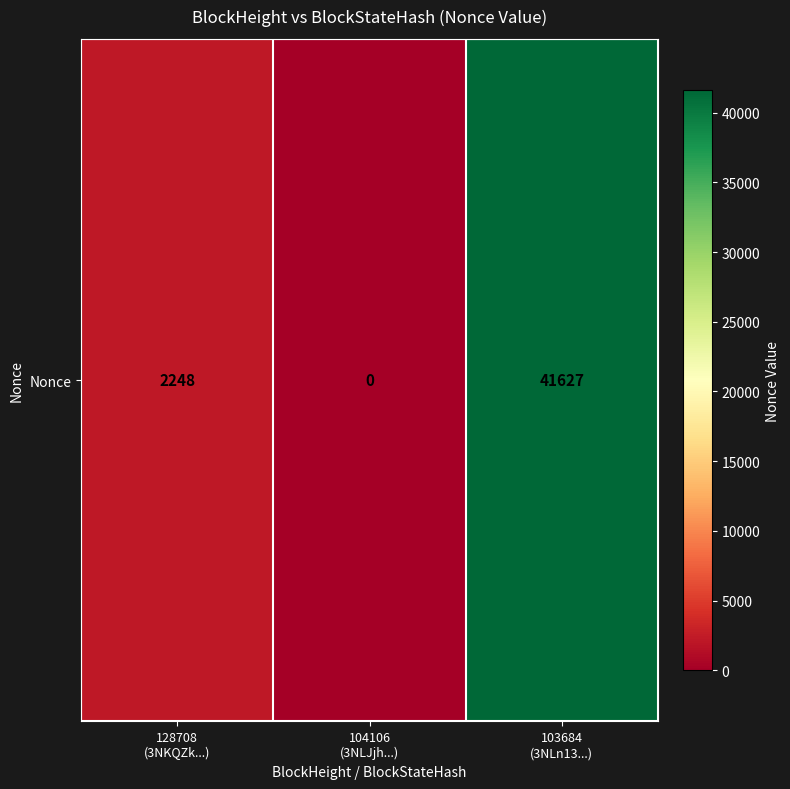

Rank the categories by value from highest to lowest.

103684
(3NLn13...), 128708
(3NKQZk...), 104106
(3NLJjh...)